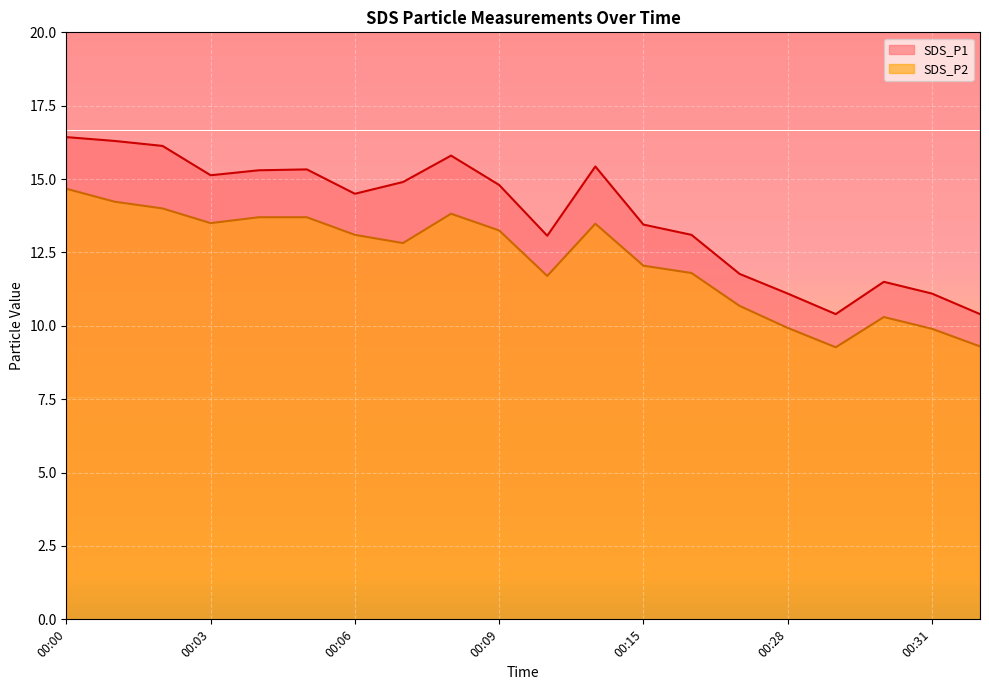

True or false: SDS_P1 and SDS_P2 intersect in this chart.

False